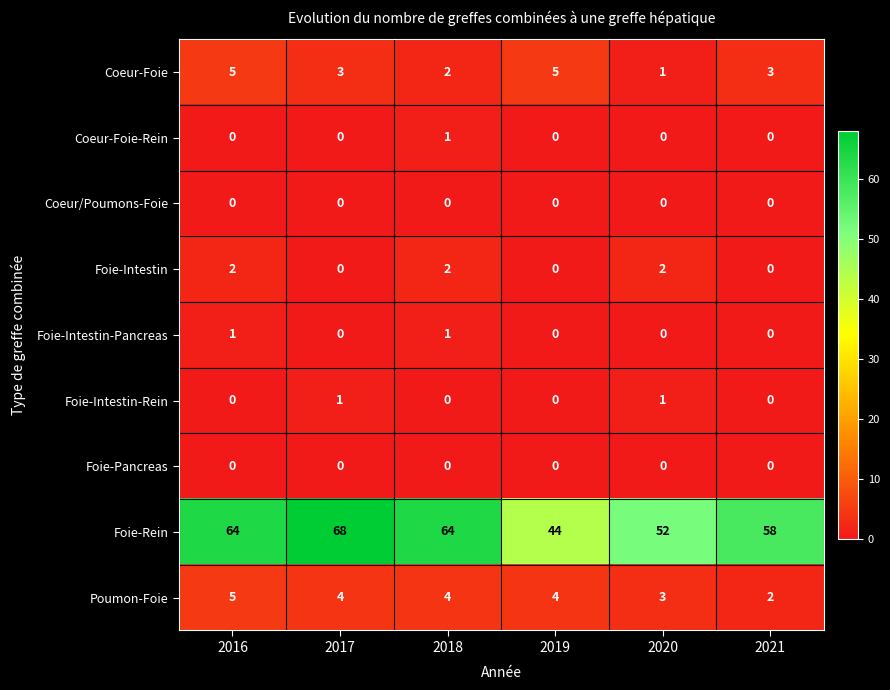

How many Foie-Intestin values are between 0 and 2?

6